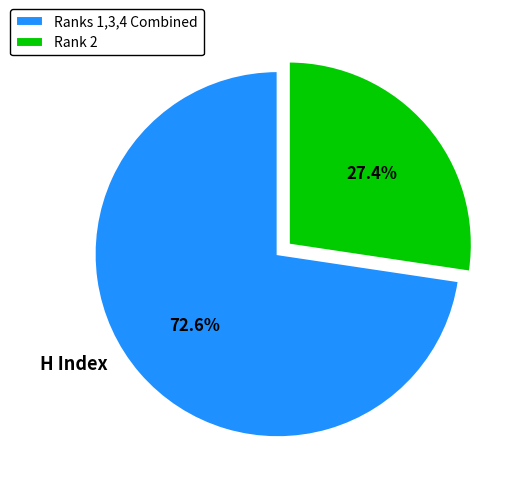

Between Ranks 1,3,4 Combined and Rank 2, which is larger?

Ranks 1,3,4 Combined